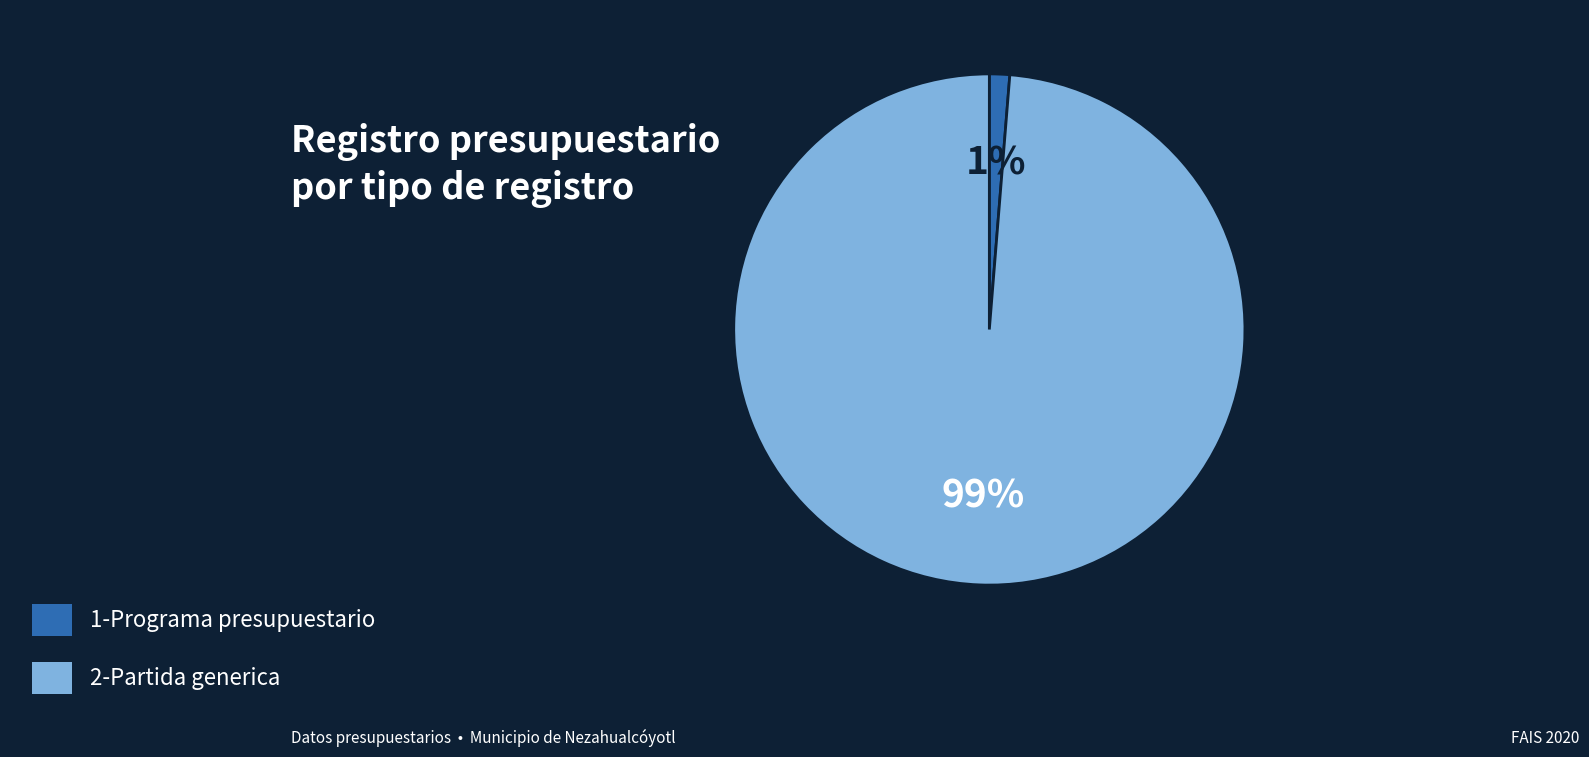

To the nearest percent, what is the average slice percentage?

50%